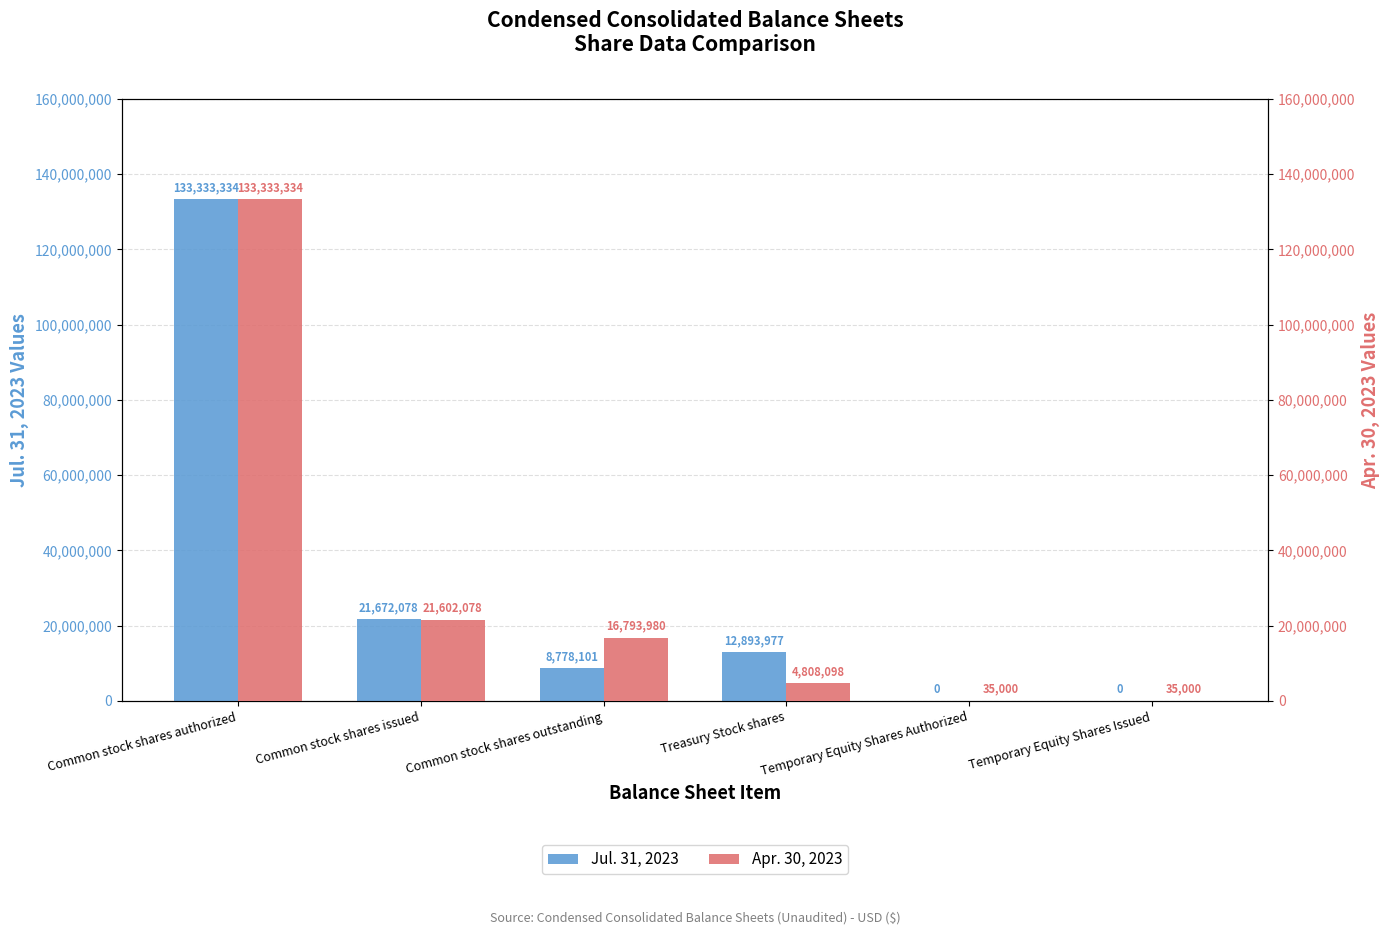

What are all the series names shown in the legend?

Jul. 31, 2023, Apr. 30, 2023